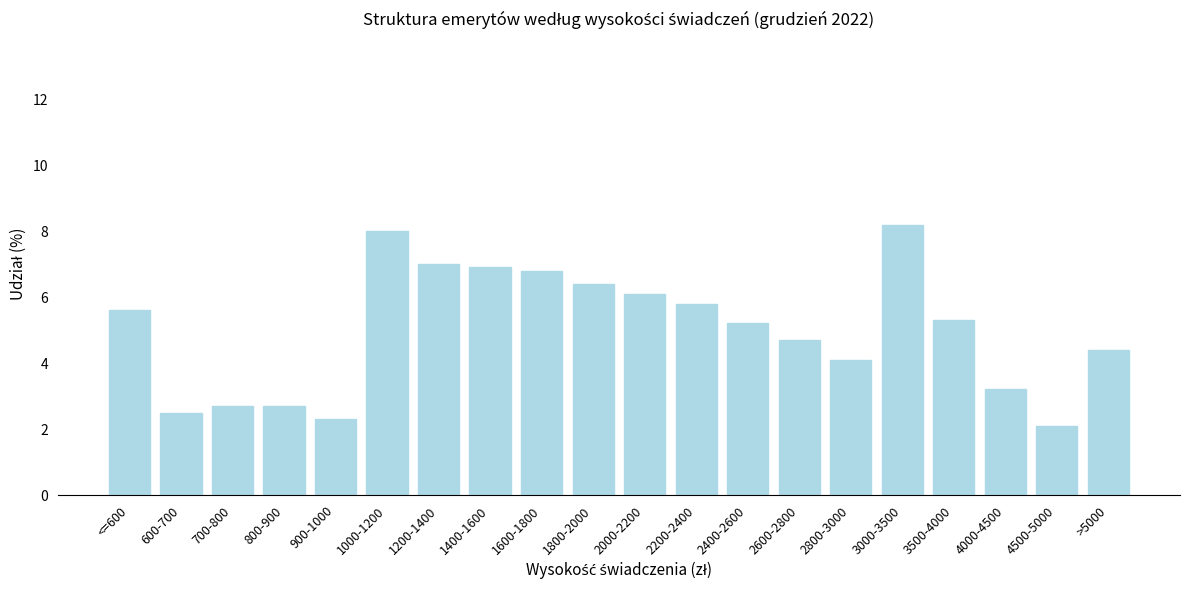

Reading left to right, extract all data points from this chart.

<=600=5.6	600-700=2.5	700-800=2.7	800-900=2.7	900-1000=2.3	1000-1200=8.0	1200-1400=7.0	1400-1600=6.9	1600-1800=6.8	1800-2000=6.4	2000-2200=6.1	2200-2400=5.8	2400-2600=5.2	2600-2800=4.7	2800-3000=4.1	3000-3500=8.2	3500-4000=5.3	4000-4500=3.2	4500-5000=2.1	>5000=4.4